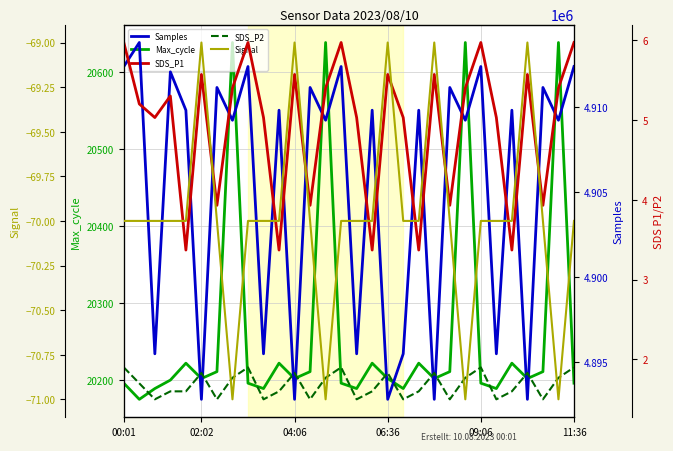

True or false: SDS_P1 and Samples cross at least once.

False